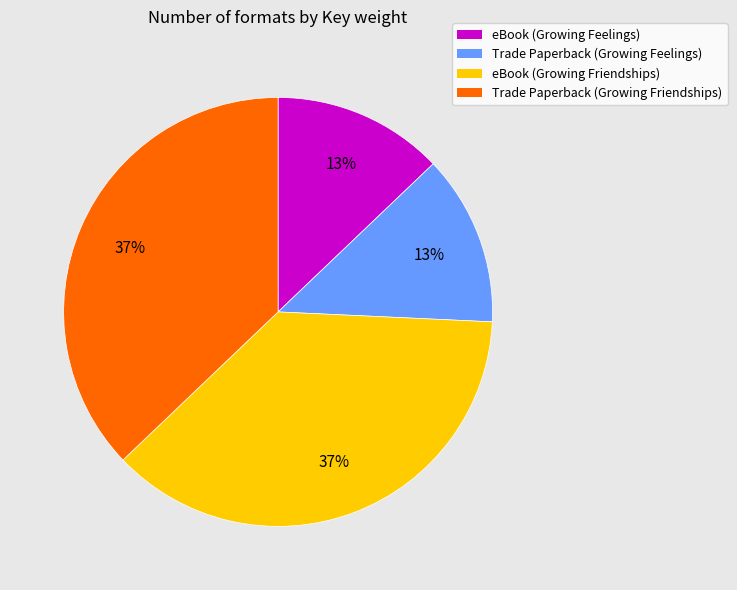

To the nearest percent, what portion does eBook (Growing Friendships) represent?

37%